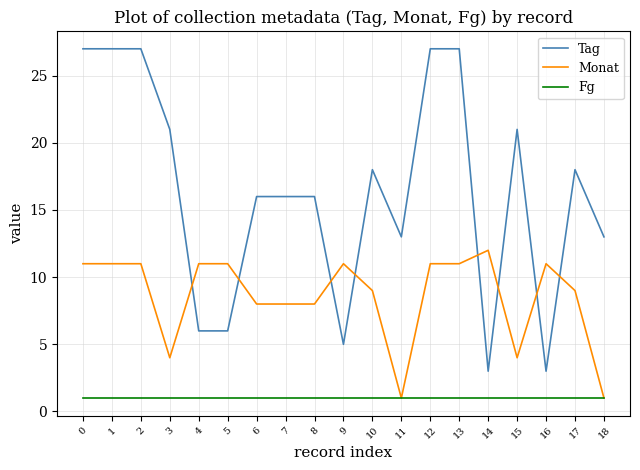

What is the difference between the highest and lowest values at 9?

10